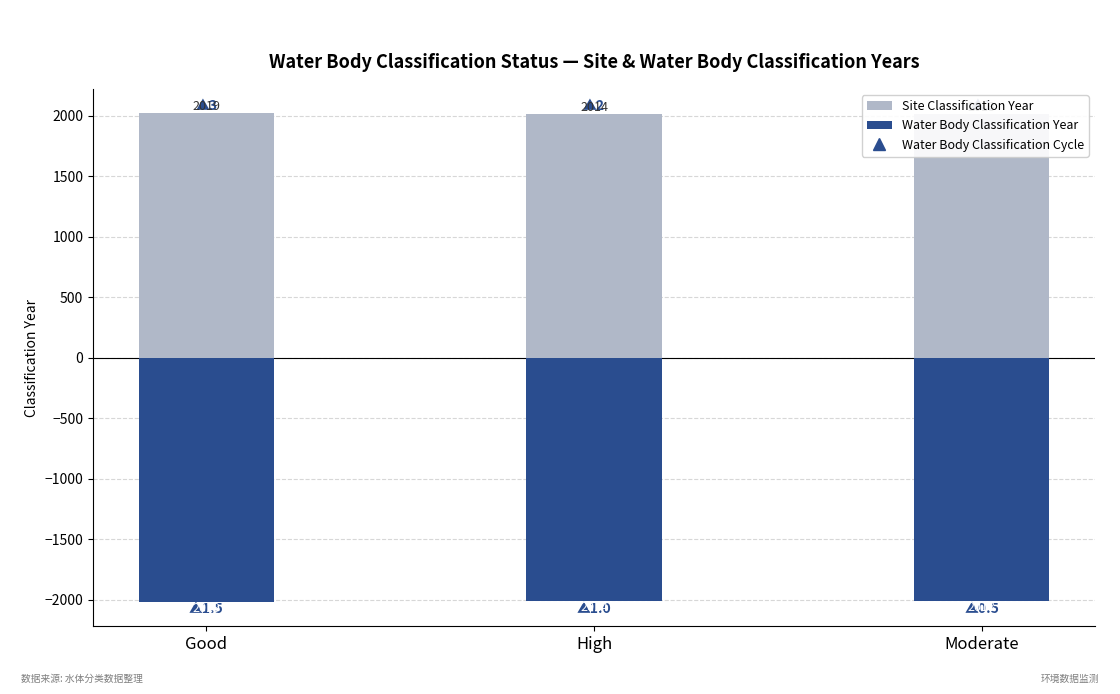

Which series changed the most between High and Moderate?

Site Classification Year